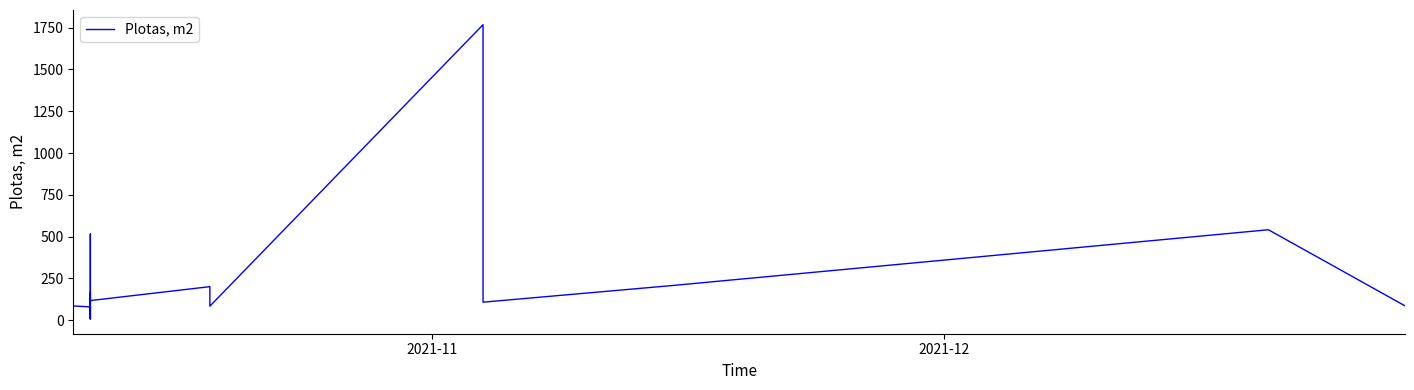

At which label does the data first exceed 107?

2021-11